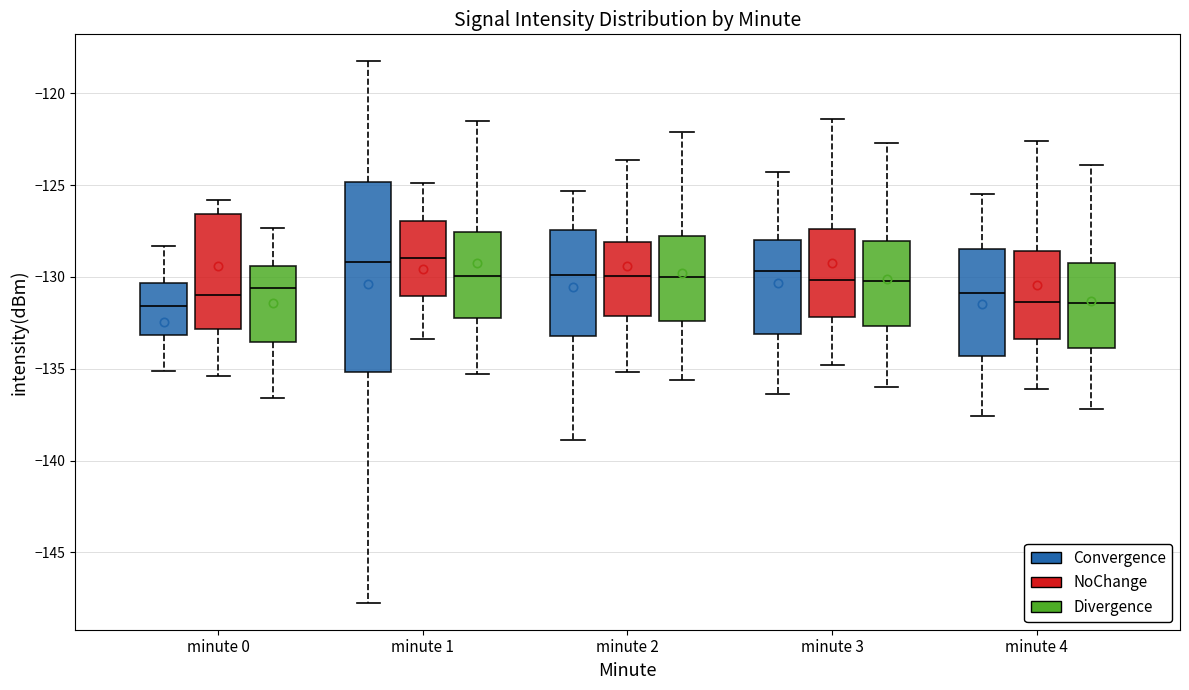

Where does the lower whisker of the box for minute 4 (NoChange) end on the y-axis? The values are not printed on the chart, so give them approximately, as read against the axis.

-136.0